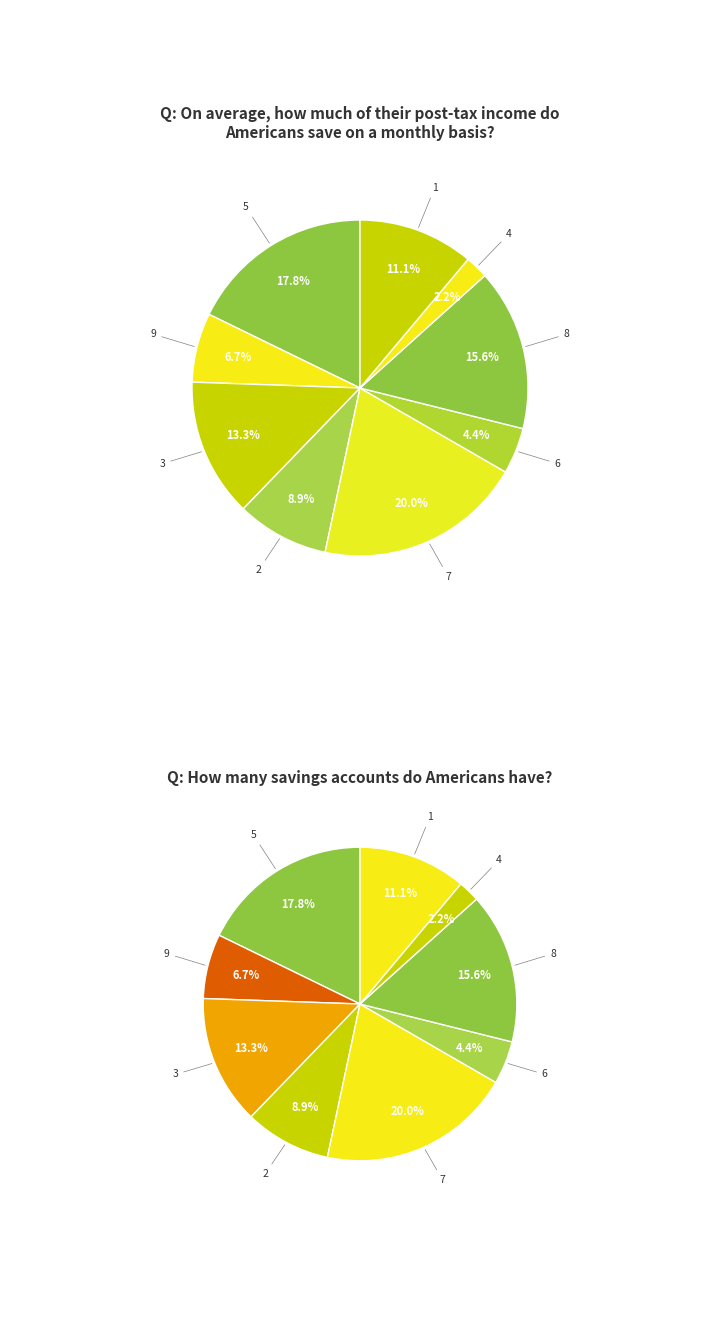

Rank the categories by value from highest to lowest.

7, 5, 8, 3, 1, 2, 9, 6, 4